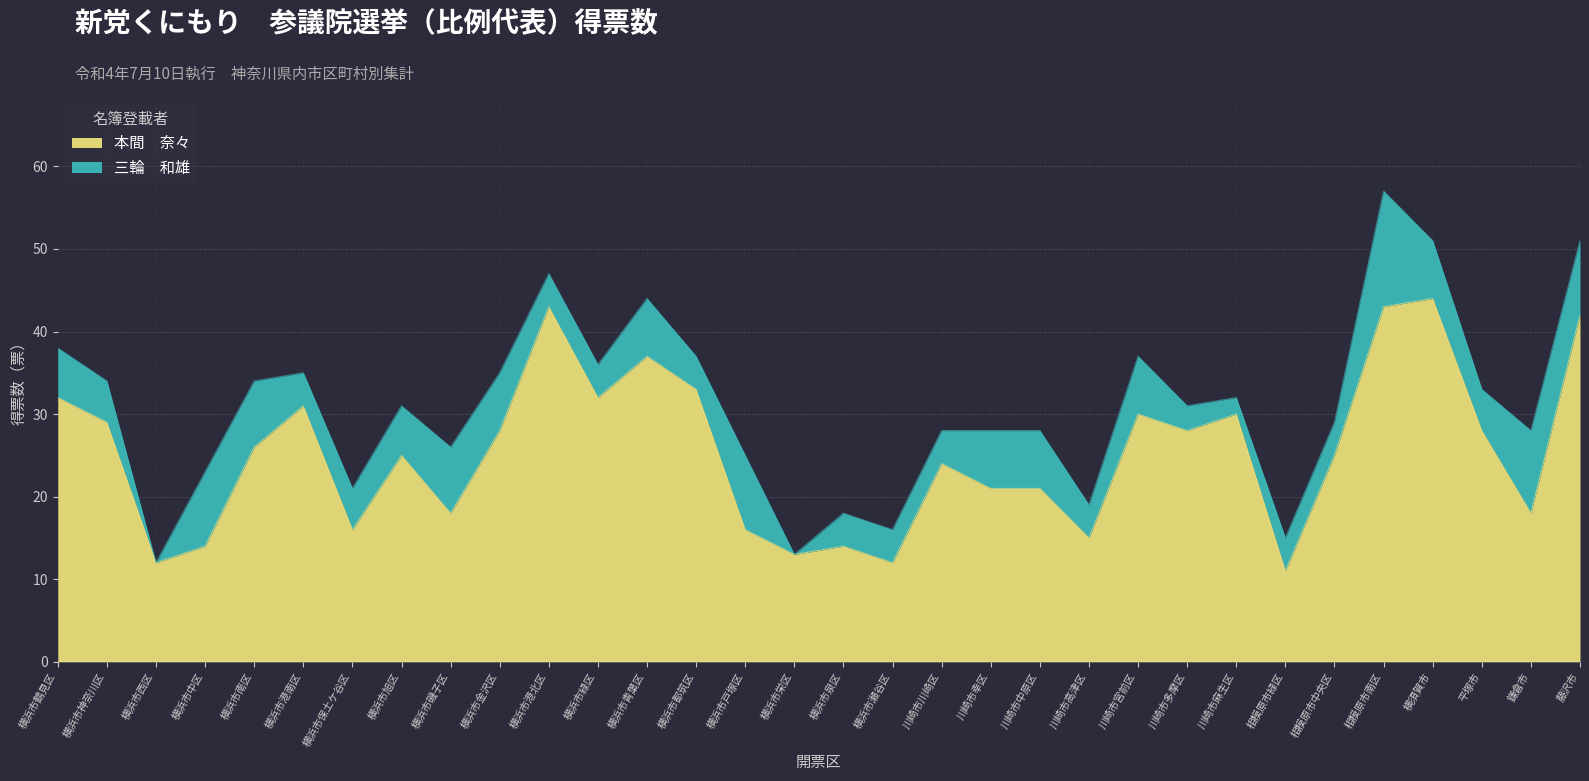

At which label is the value closest to 27?

横浜市南区